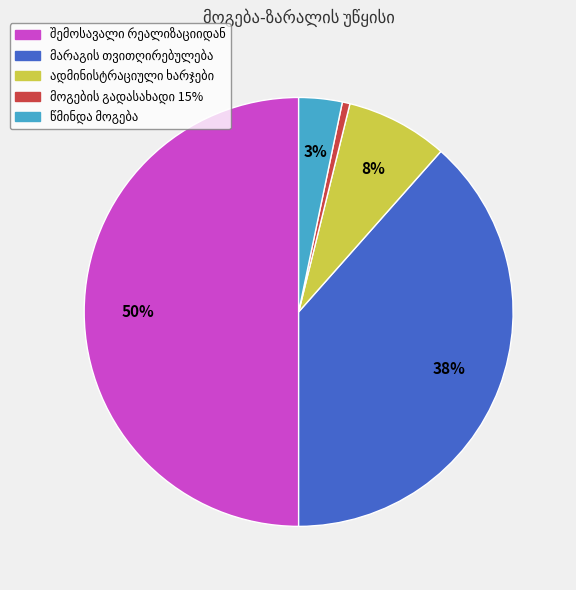

To the nearest percent, what is the average slice percentage?

20%